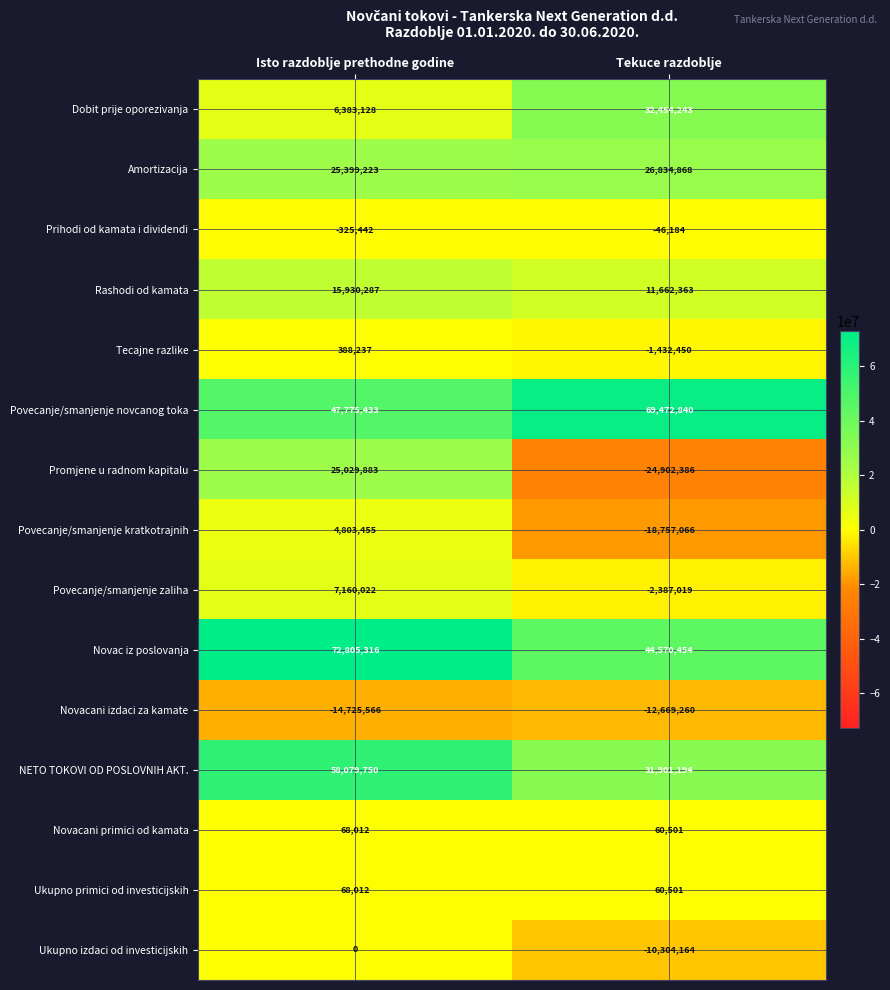

How many categories are shown in the chart?

2